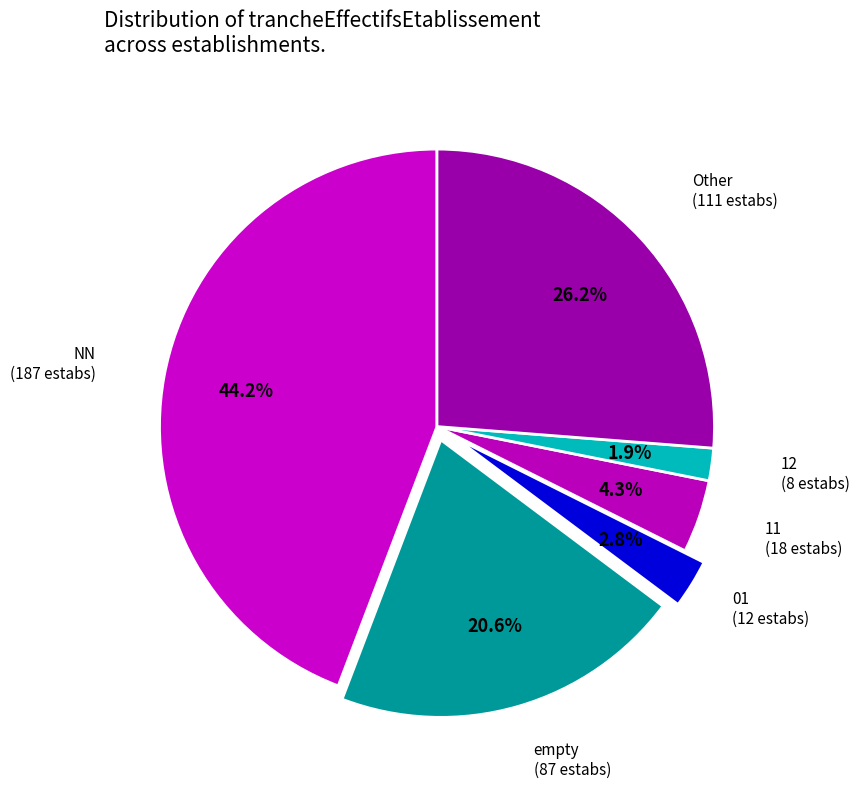

What is the ratio of the value at 11 to the value at 01?

1.5